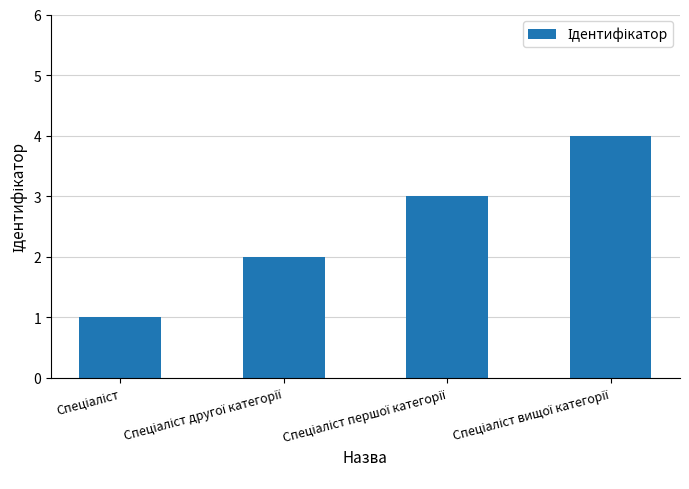

What is the difference between the maximum and minimum values?

3